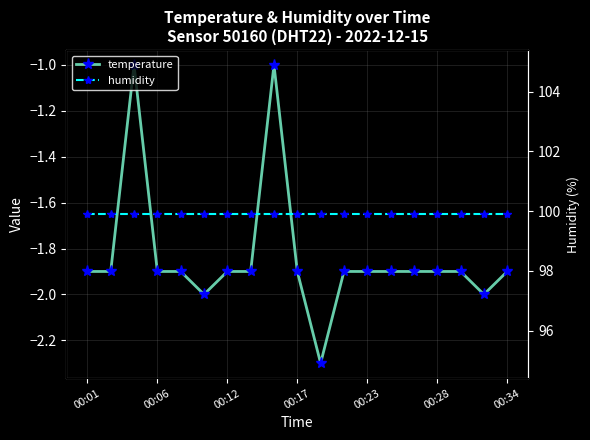

True or false: humidity and temperature cross at least once.

False